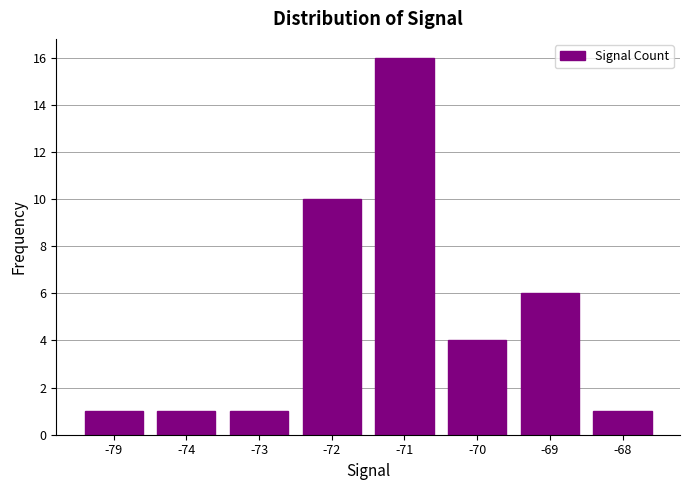

Reading right to left, transcribe all the data shown in this chart.

-68=1	-69=6	-70=4	-71=16	-72=10	-73=1	-74=1	-79=1